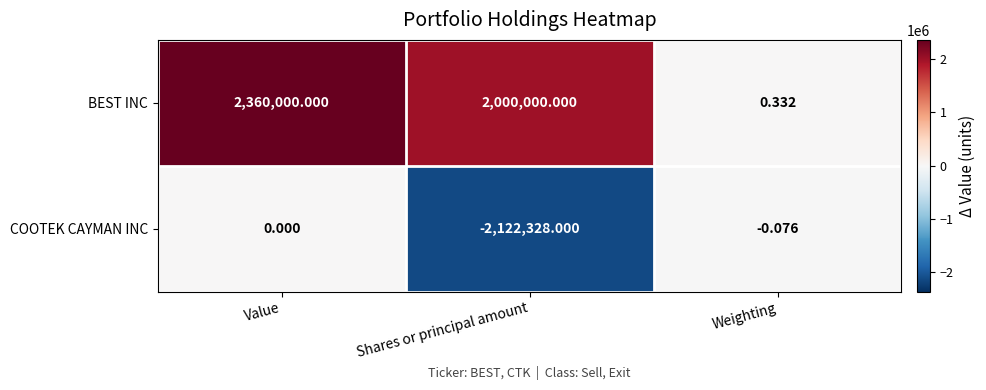

Which category has the highest value across all series?

Value